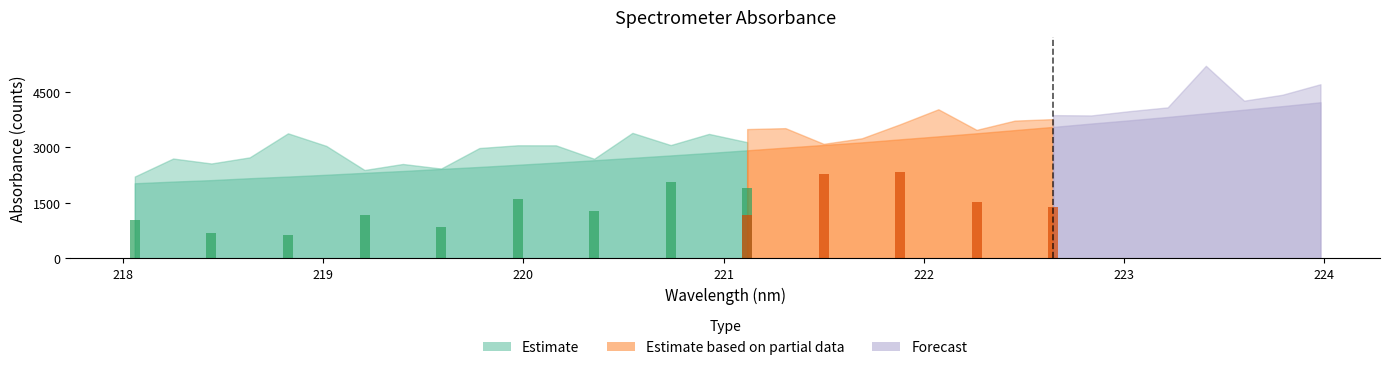

Is it true that the value at 219.589 is 3758.7?

False